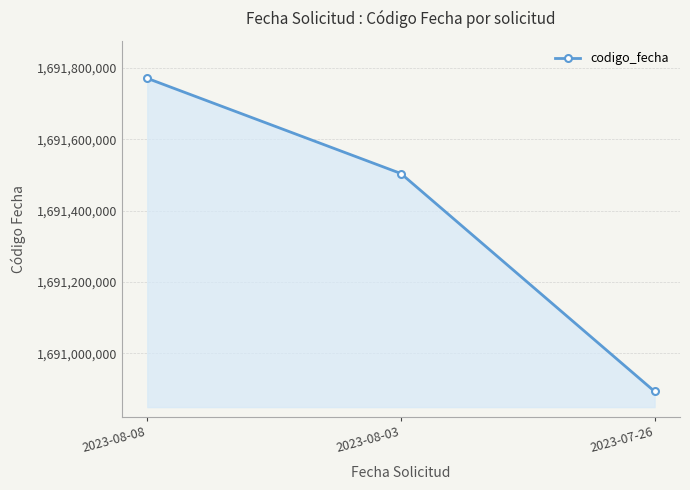

Where is the data nearest to the value 1691331989?

2023-08-03